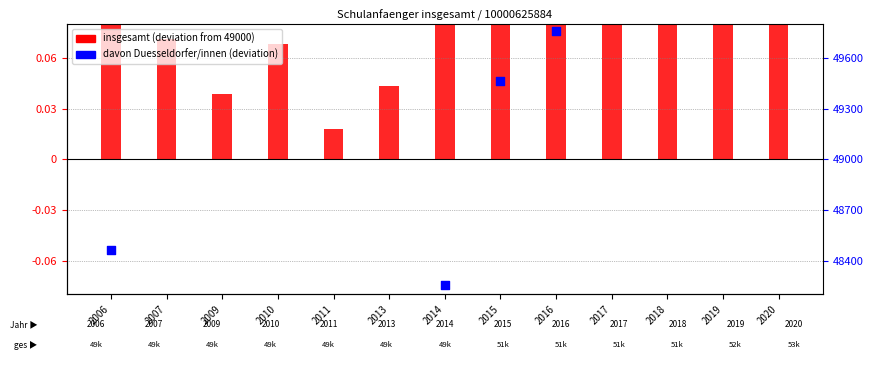

Which series reaches the maximum Y coordinate?

insgesamt (deviation)